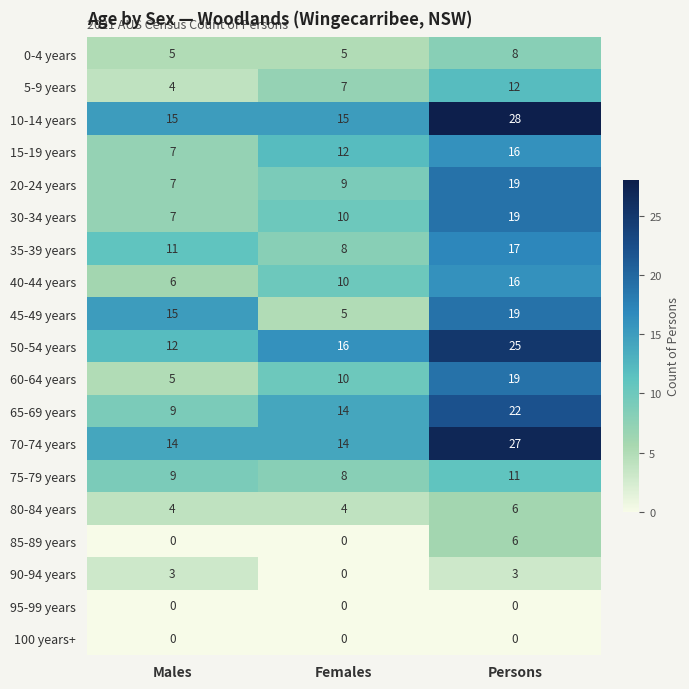

What is the spread (max minus min) of values at Persons?

28